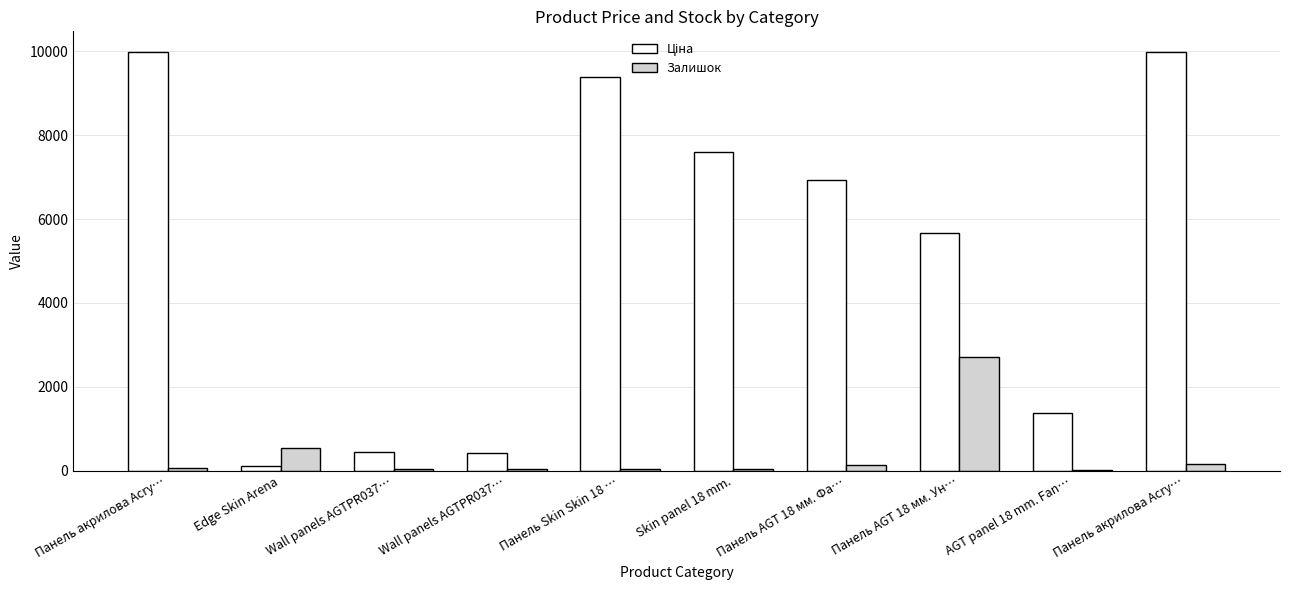

Which has a higher value, Панель AGT 18 мм. Фа… or Панель акрилова Acry…?

Панель акрилова Acry…